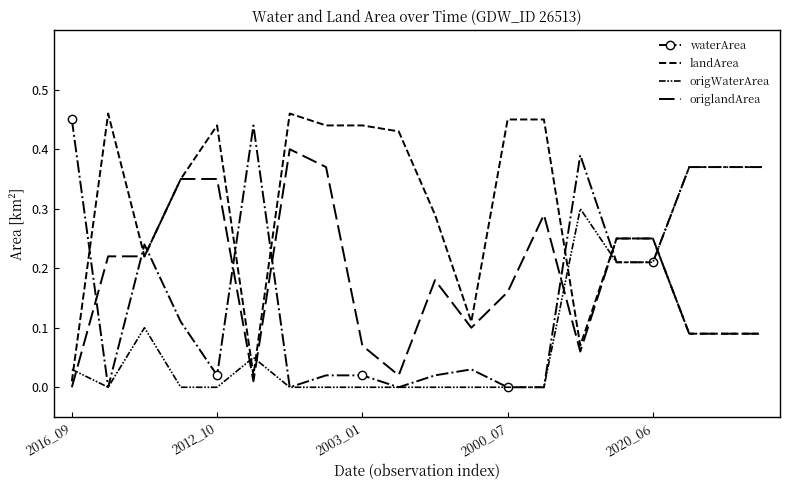

What is the average value of the waterArea series?

0.2